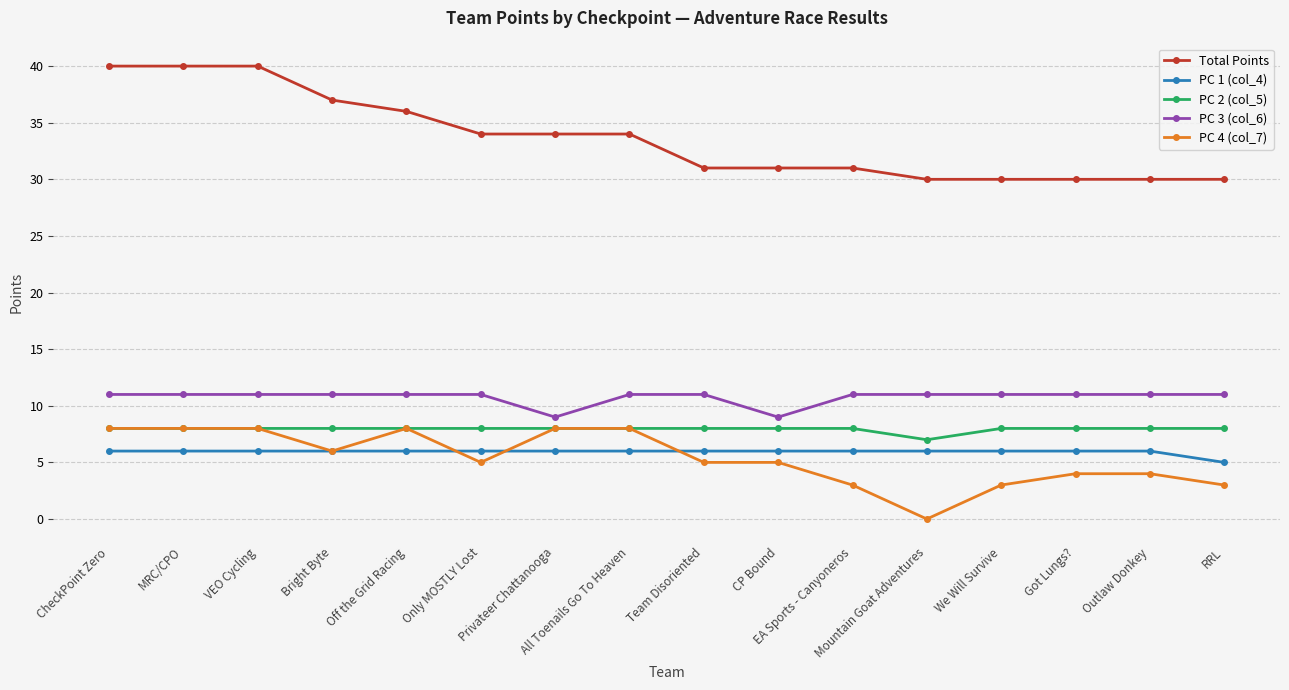

What are all the series names shown in the legend?

Total Points, PC 1 (col_4), PC 2 (col_5), PC 3 (col_6), PC 4 (col_7)